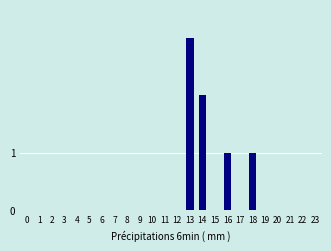

Reading left to right, what are all the values shown in this chart?

0=0	1=0	2=0	3=0	4=0	5=0	6=0	7=0	8=0	9=0	10=0	11=0	12=0	13=3	14=2	15=0	16=1	17=0	18=1	19=0	20=0	21=0	22=0	23=0